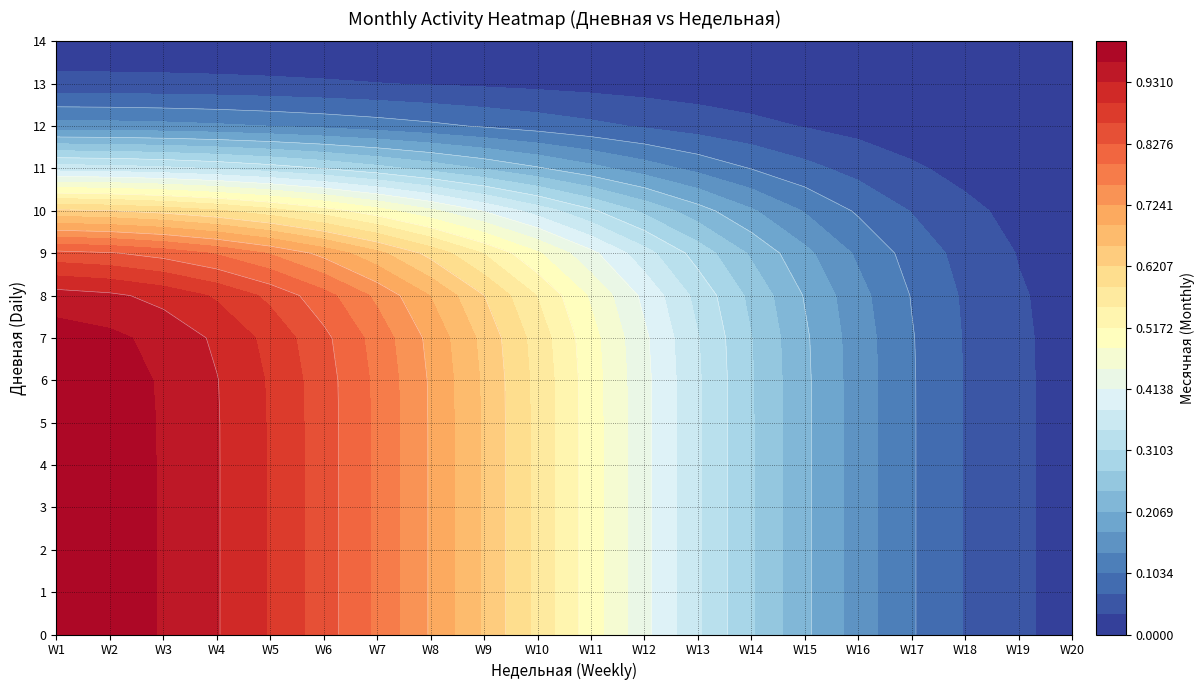

What is the sum of the 9 values at 0 and 7?

2